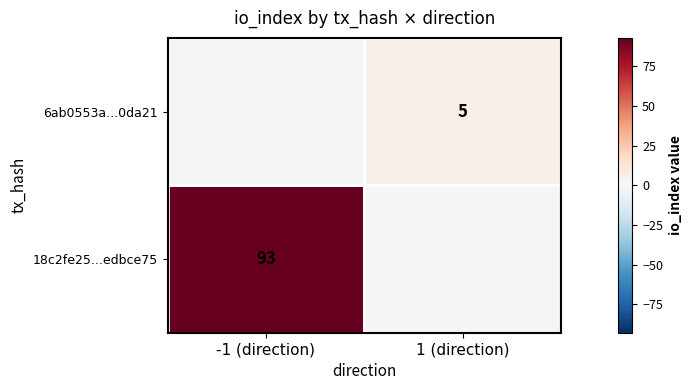

Is it true that 6ab0553a...0da21 equals 8.7 at 1 (direction)?

False